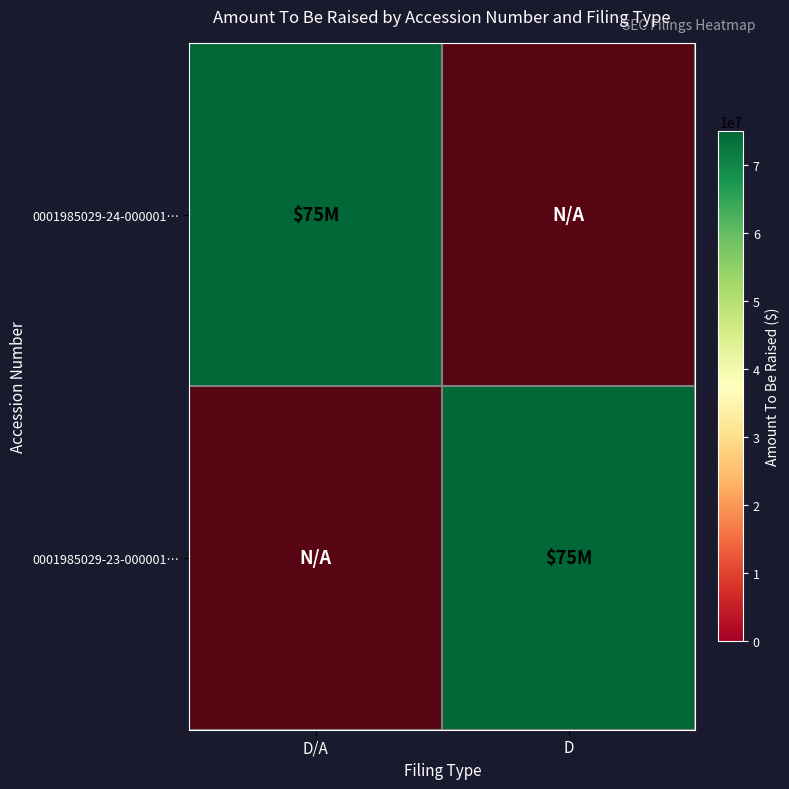

What is the difference between the maximum and minimum values in the 0001985029-23-000001… series?

75000000